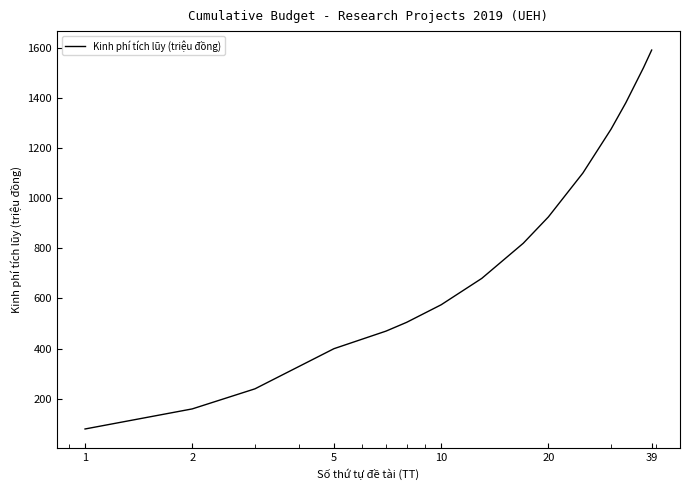

What is the difference between the maximum and minimum values?

1510